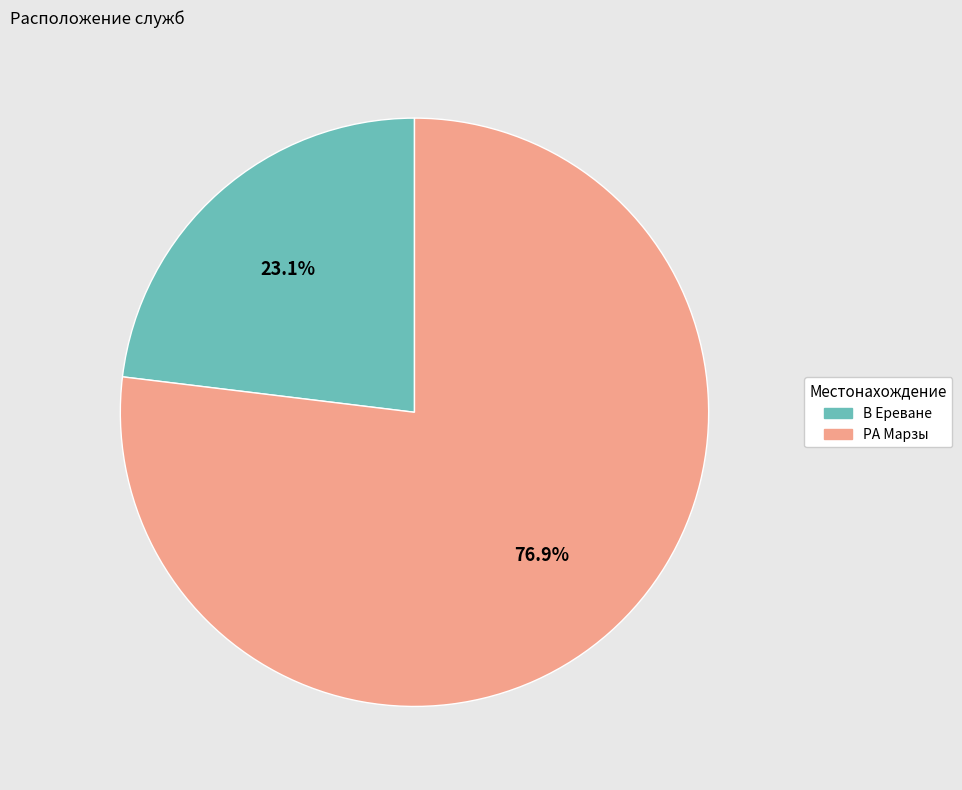

Is there a majority slice in this chart?

Yes